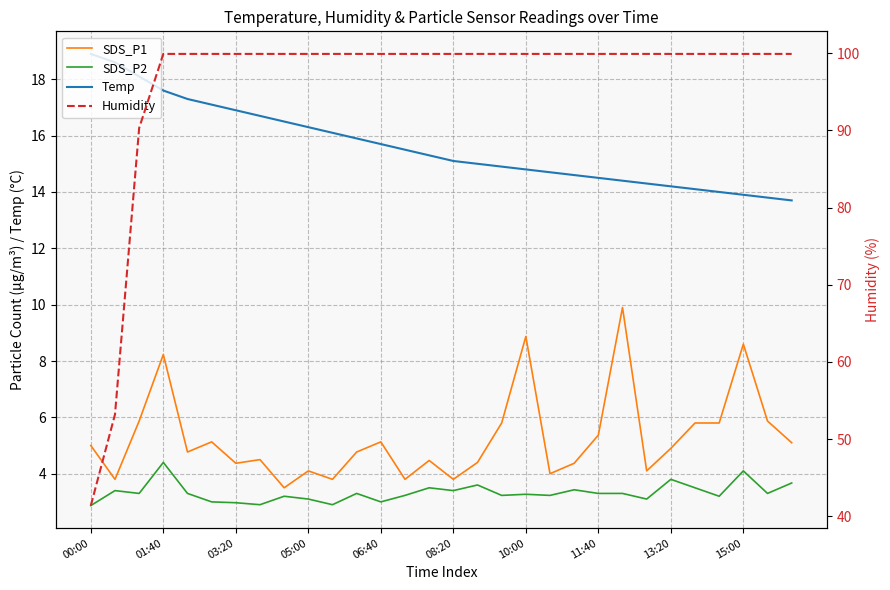

What is the highest value of the SDS_P2 series?

4.4